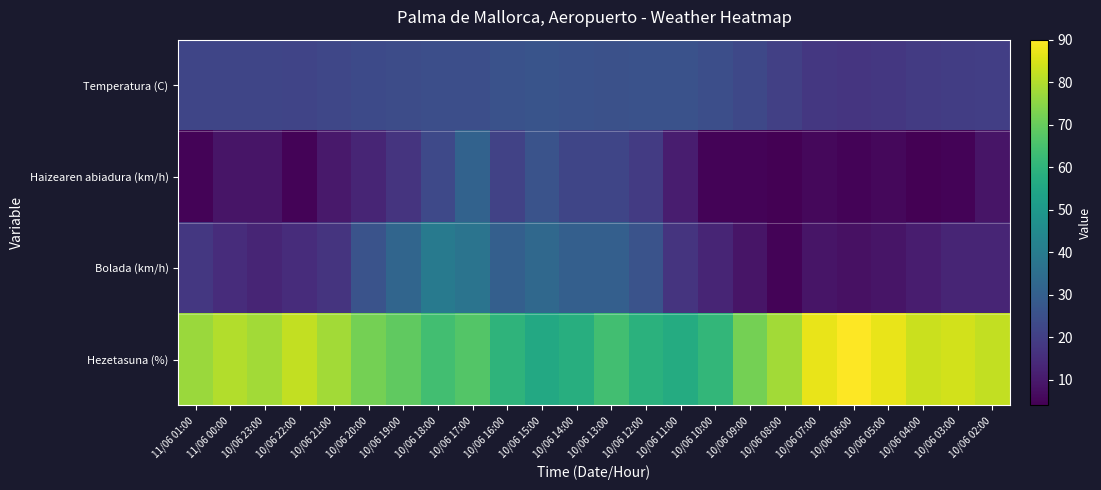

At which category is the sum across all series the highest?

10/06 17:00